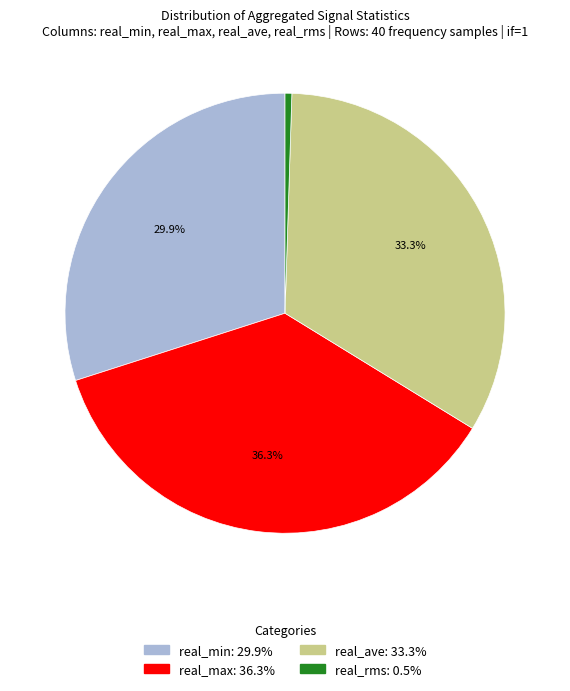

Rank the categories by value from highest to lowest.

real_max, real_ave, real_min, real_rms